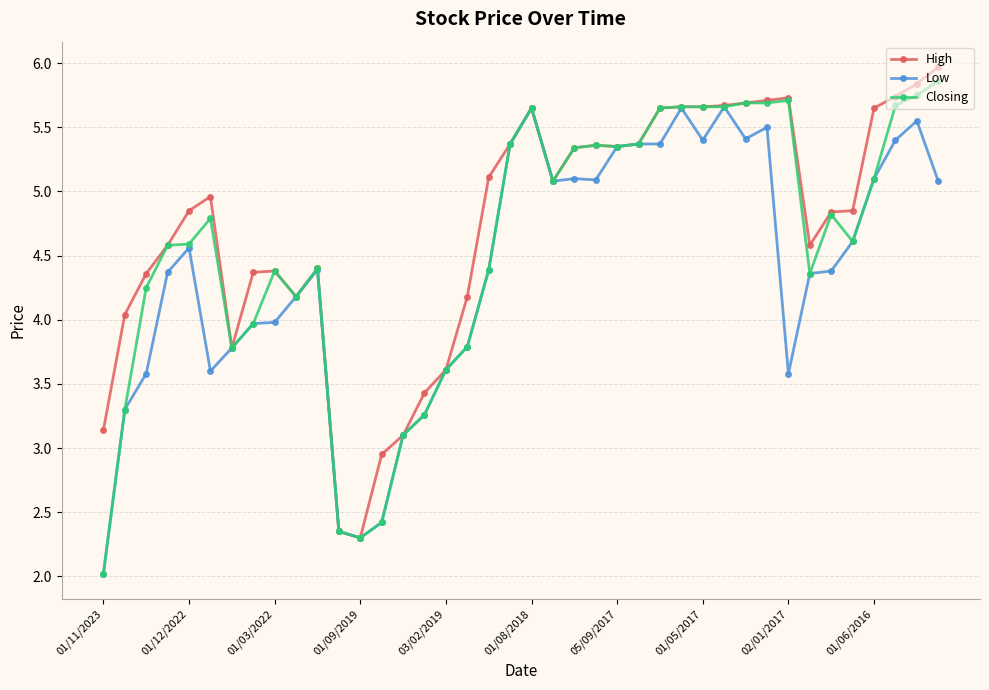

True or false: Low has more than 1 points higher than both neighbors.

True